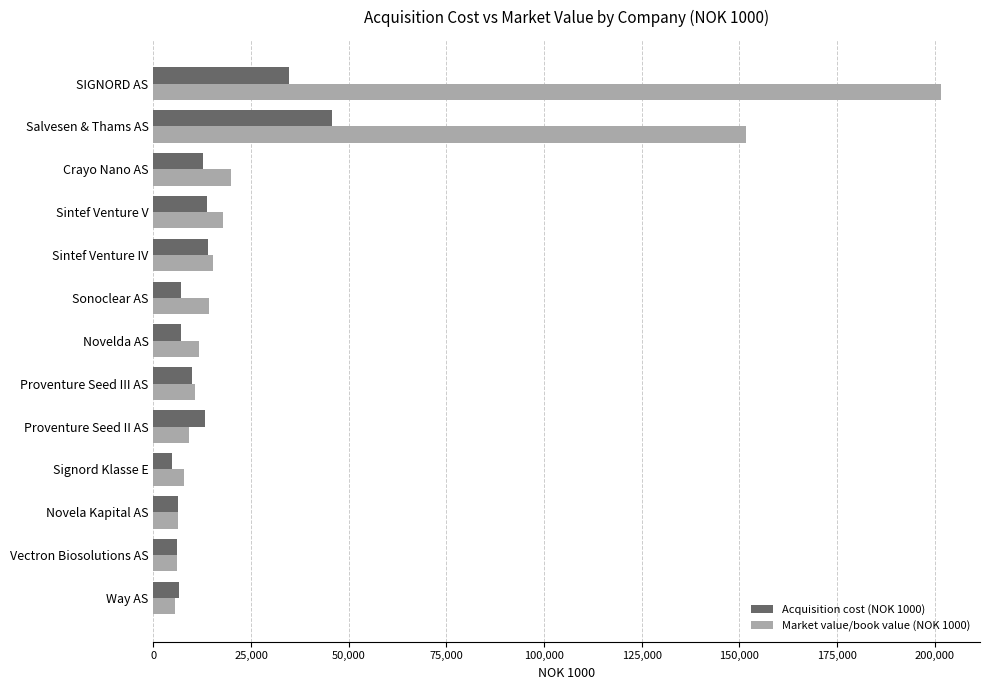

The value of Acquisition cost (NOK 1000) at Novela Kapital AS is 6240. True or false?

True